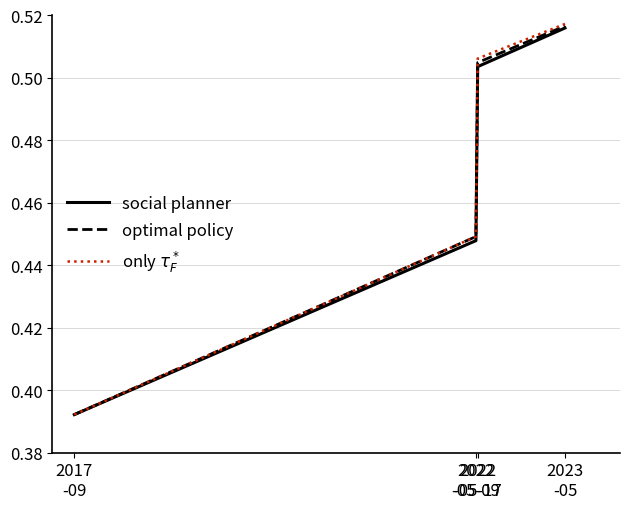

Does the chart display data point markers on the line(s)?

No